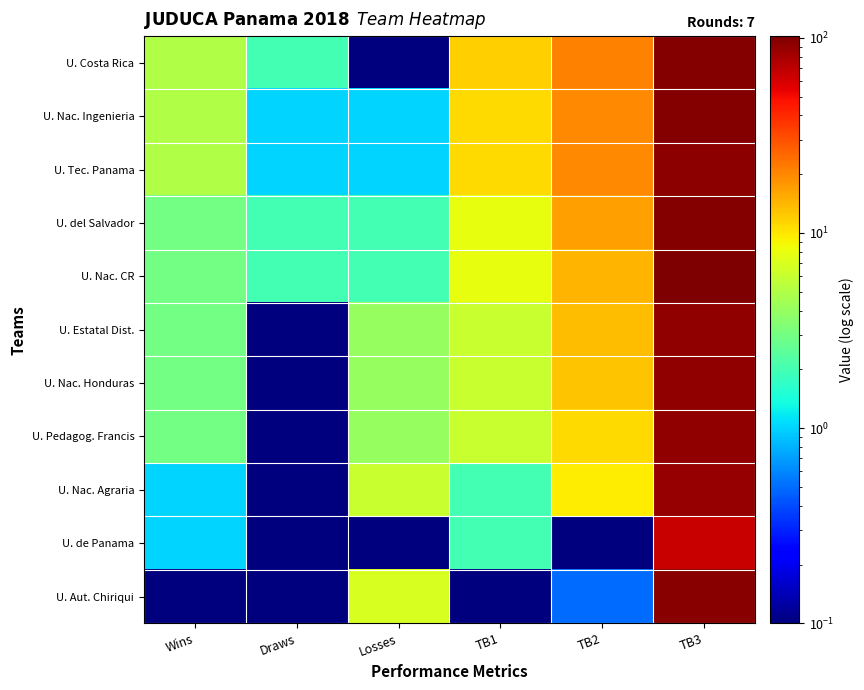

Between Losses and Wins, which is larger?

Wins